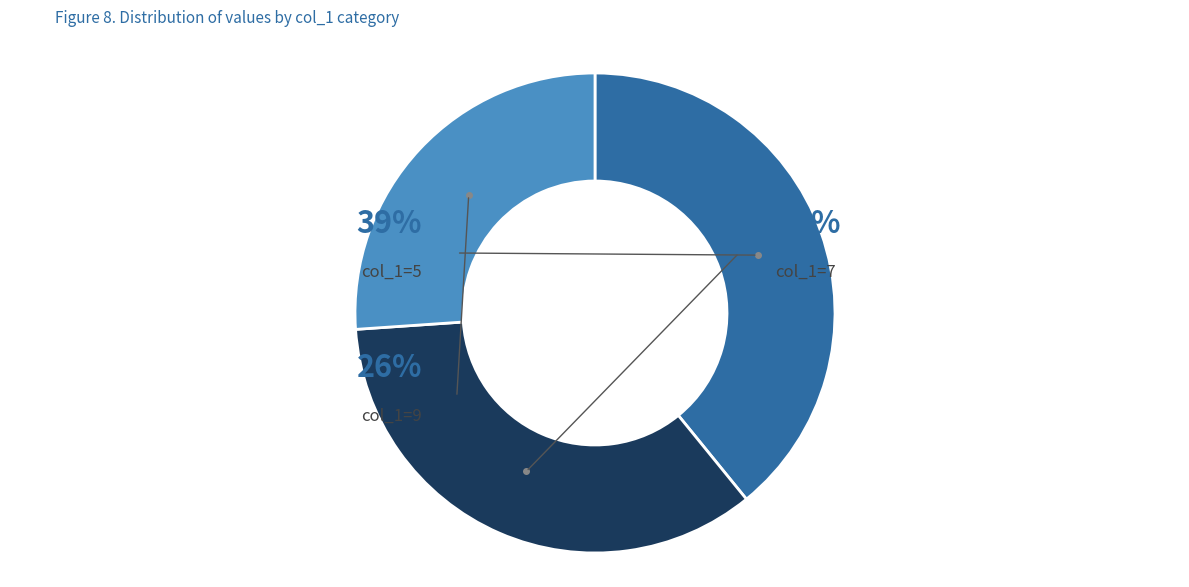

Does any single category account for the majority?

No